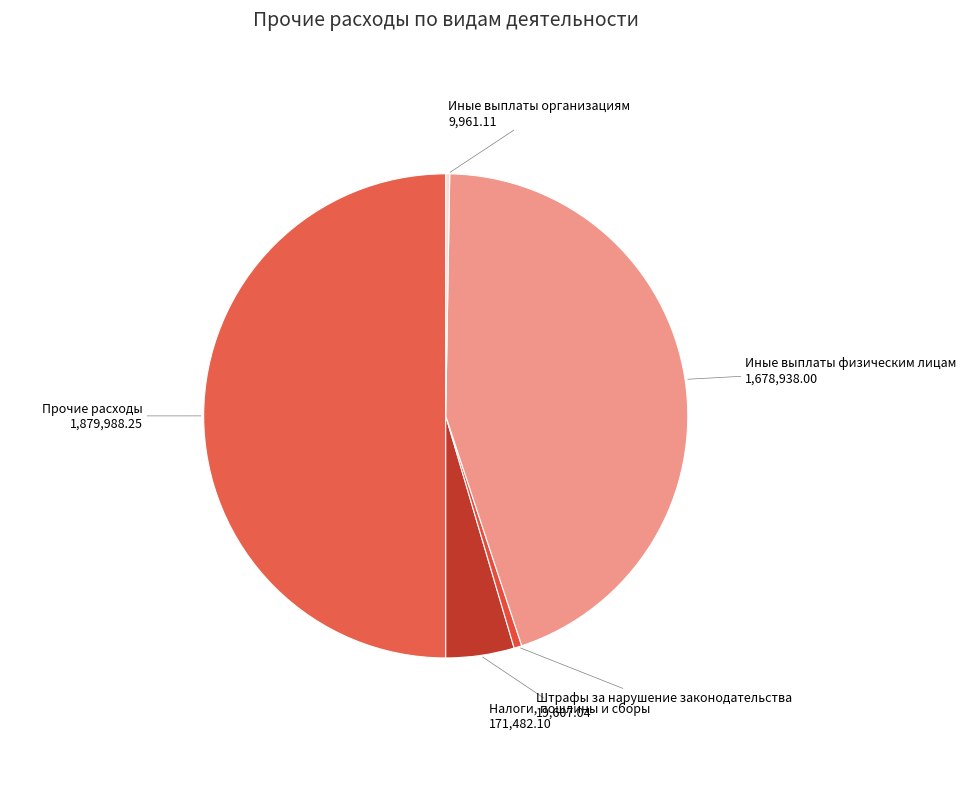

Does Налоги, пошлины и сборы represent more than half of the total?

No